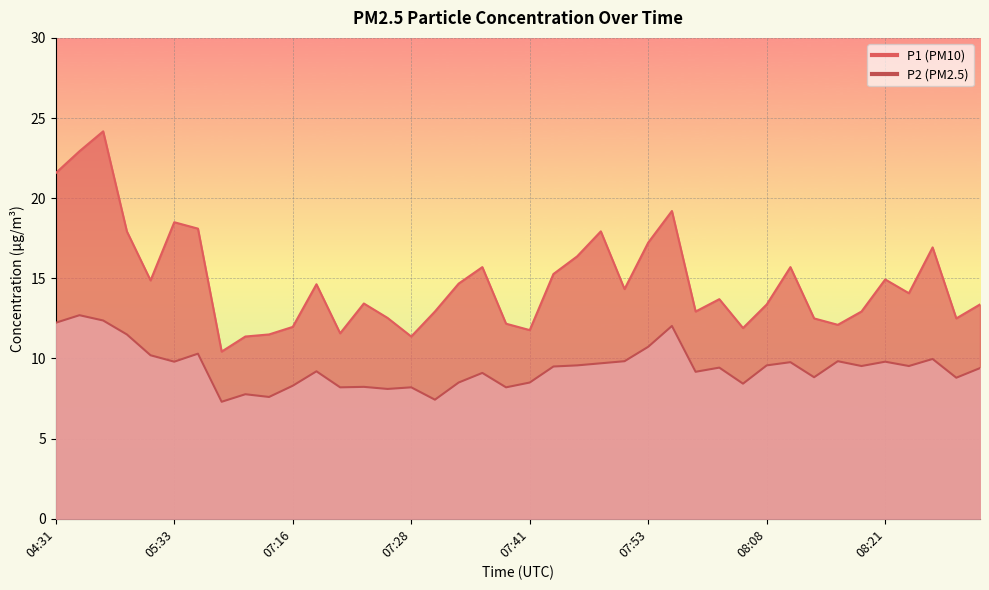

What is the minimum value shown in the chart?

7.3